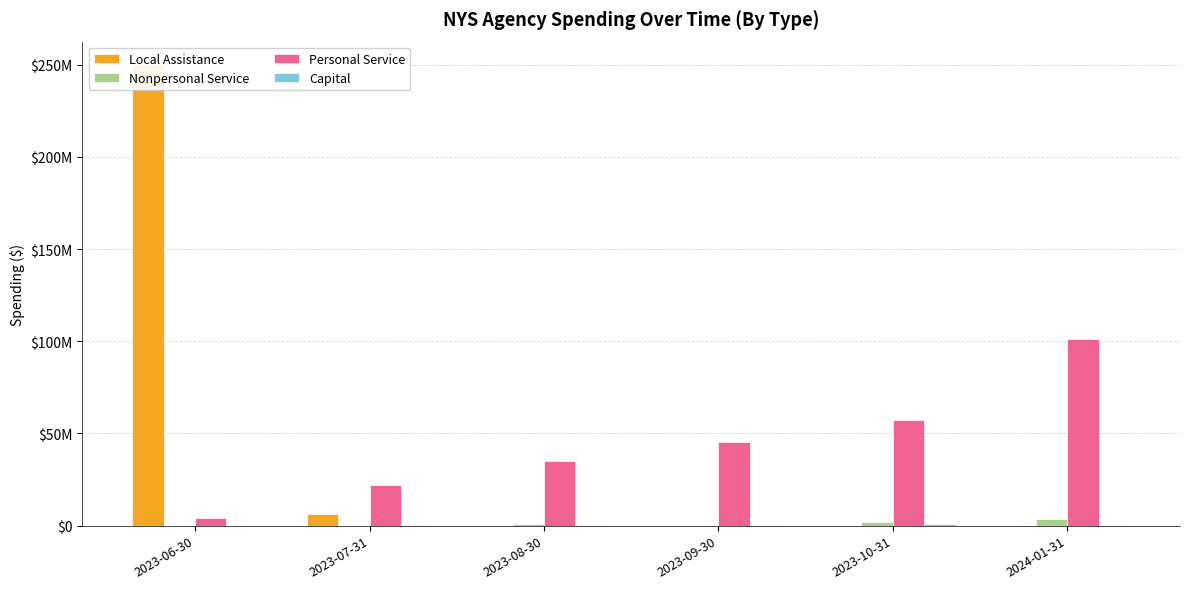

What are all the series names shown in the legend?

Local Assistance, Nonpersonal Service, Personal Service, Capital